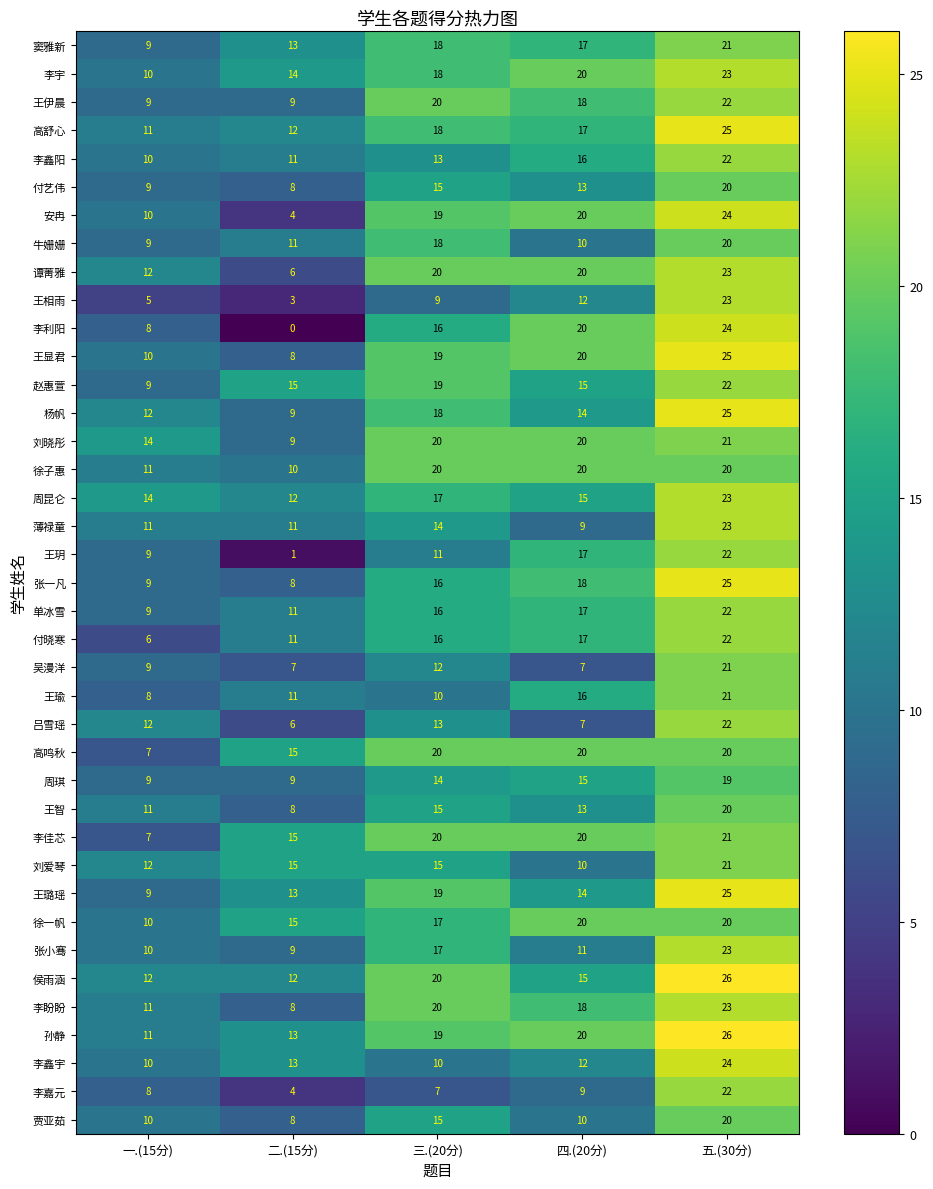

At which label does 周昆仑 first exceed 15?

三.(20分)